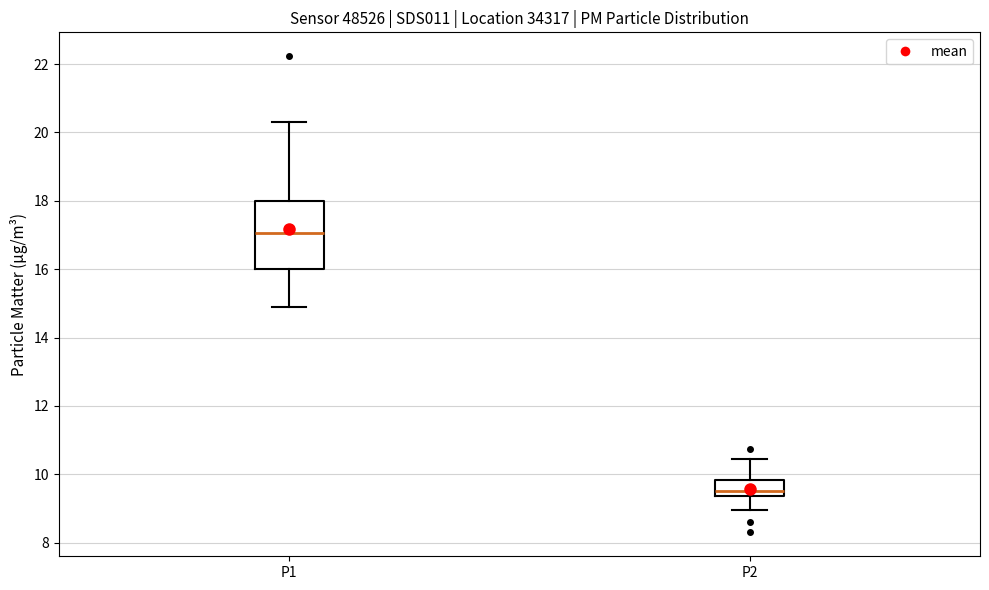

Which box's median line is the lowest?

P2